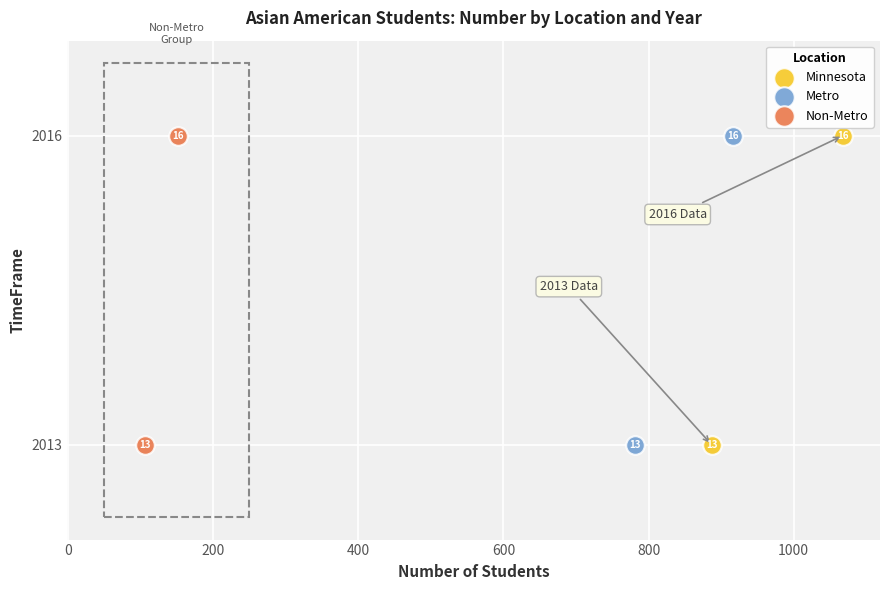

What are all the series names shown in the legend?

Minnesota, Metro, Non-Metro